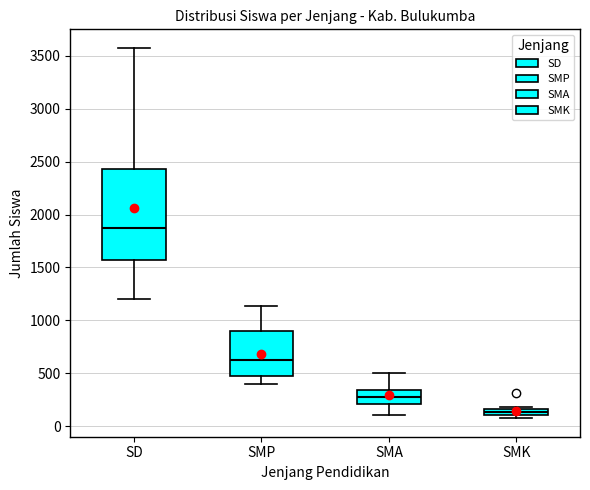

Where is the lower edge of the box for SD on the y-axis? The values are not printed on the chart, so give them approximately, as read against the axis.

1550